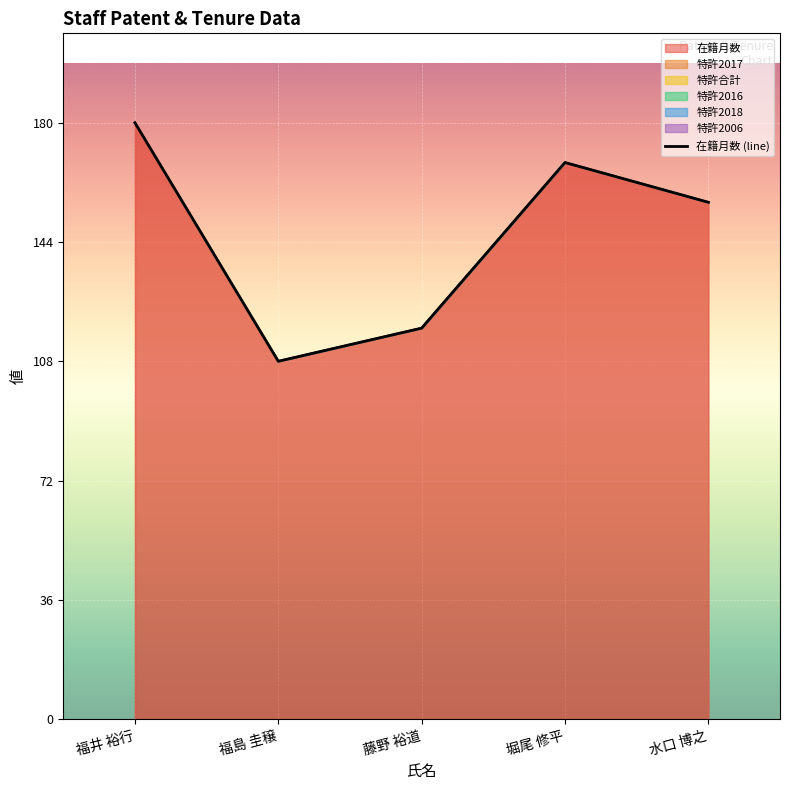

What is the maximum value shown in the chart?

180